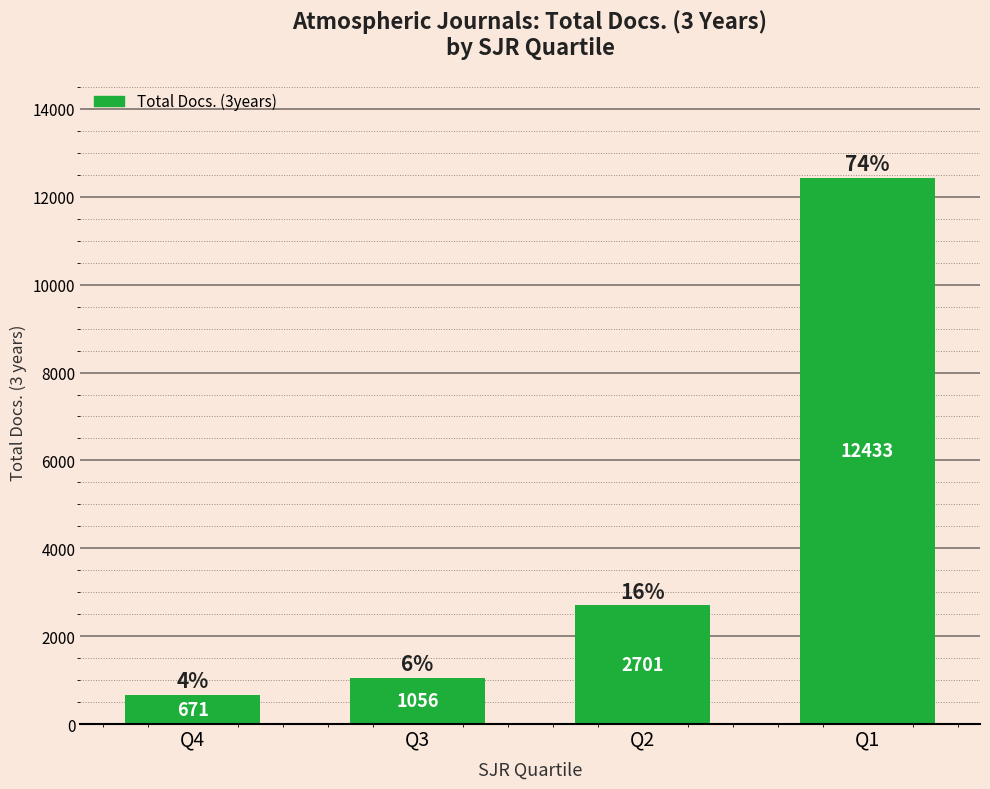

List the labels in order of value, largest first.

Q1, Q2, Q3, Q4